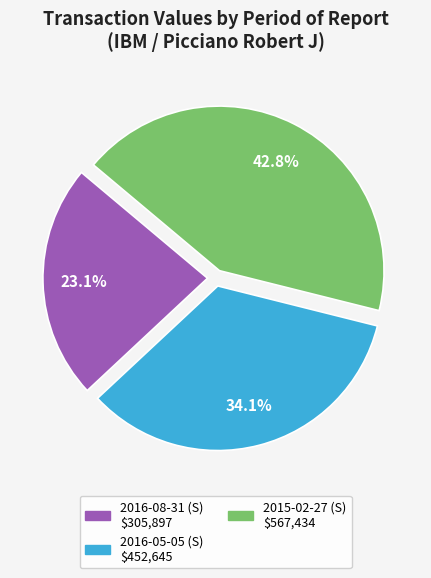

Is there any slice that represents more than half of the pie?

No